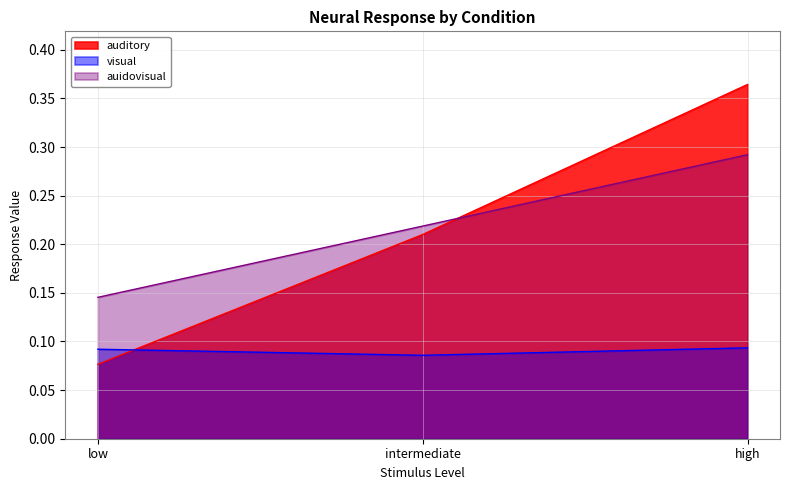

Rank the categories by visual value from highest to lowest.

high, low, intermediate